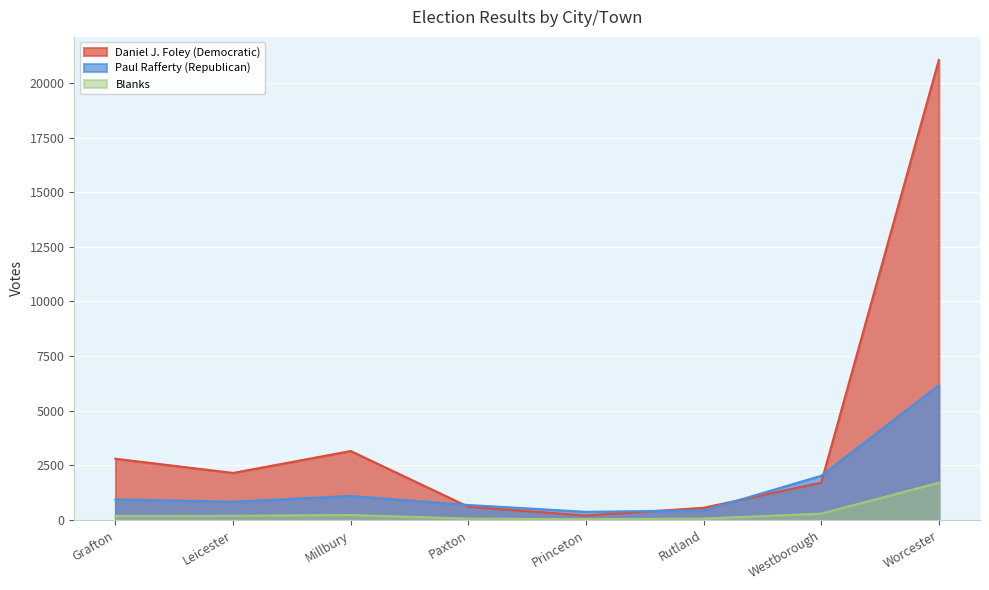

How many intersections are there between Paul Rafferty (Republican) and Daniel J. Foley (Democratic)?

4